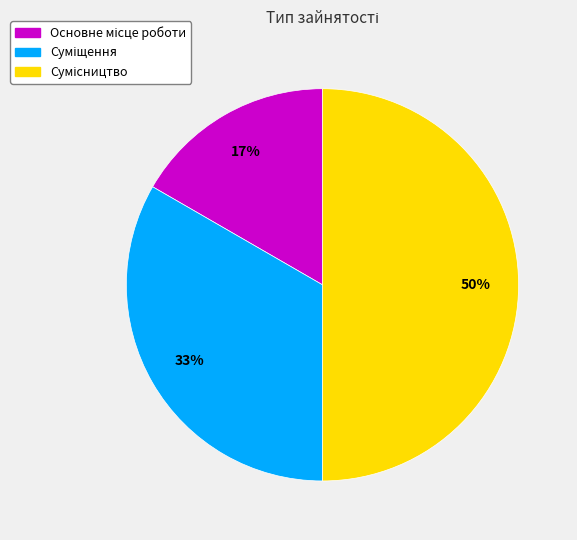

To the nearest percent, what is the difference between the largest and smallest slice percentages?

33%